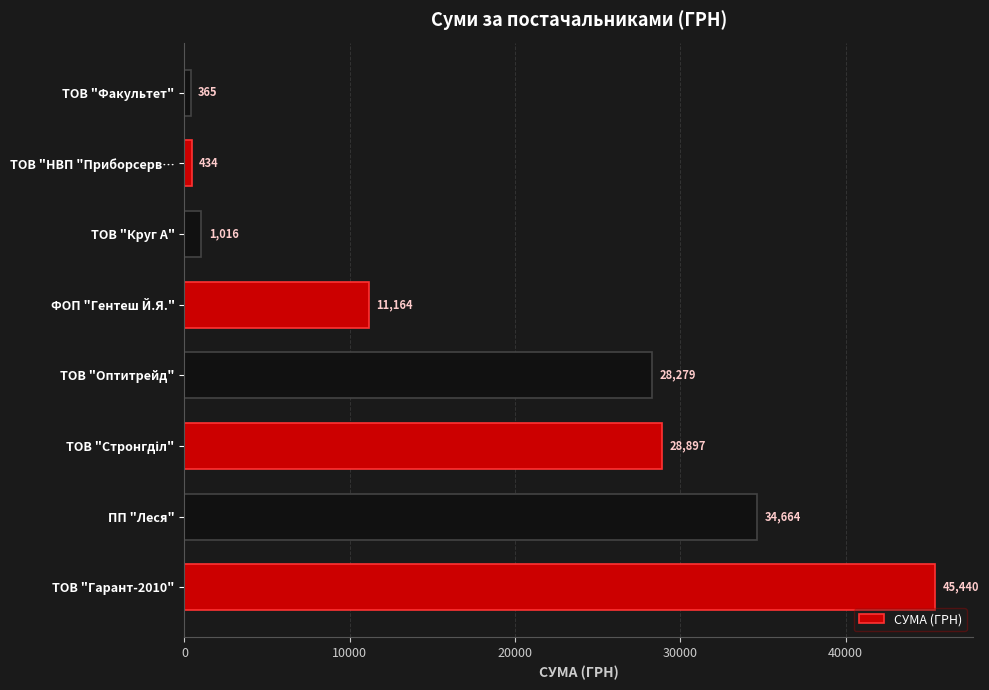

Which has a higher value, ТОВ "Круг А" or ТОВ "НВП "Приборсерв…?

ТОВ "Круг А"